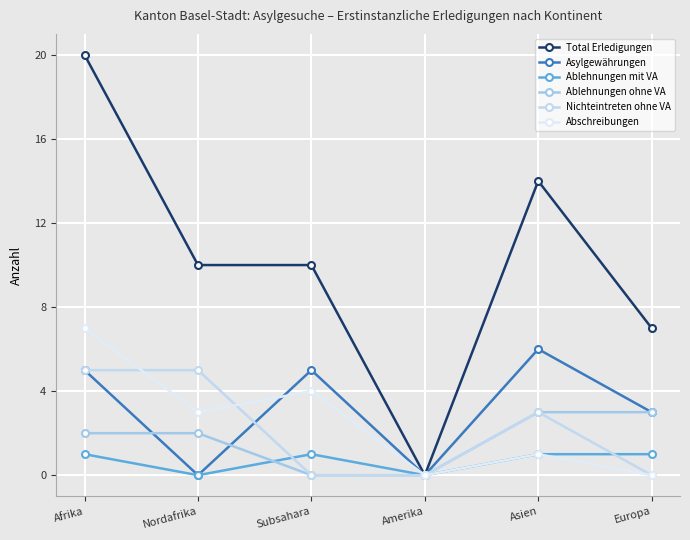

Count the Total Erledigungen values in the range 7 to 14.

4